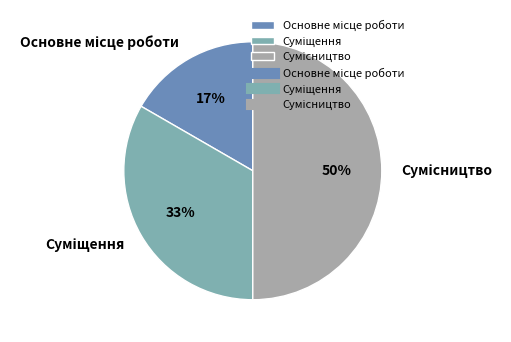

To the nearest percent, what is the average slice percentage?

33%